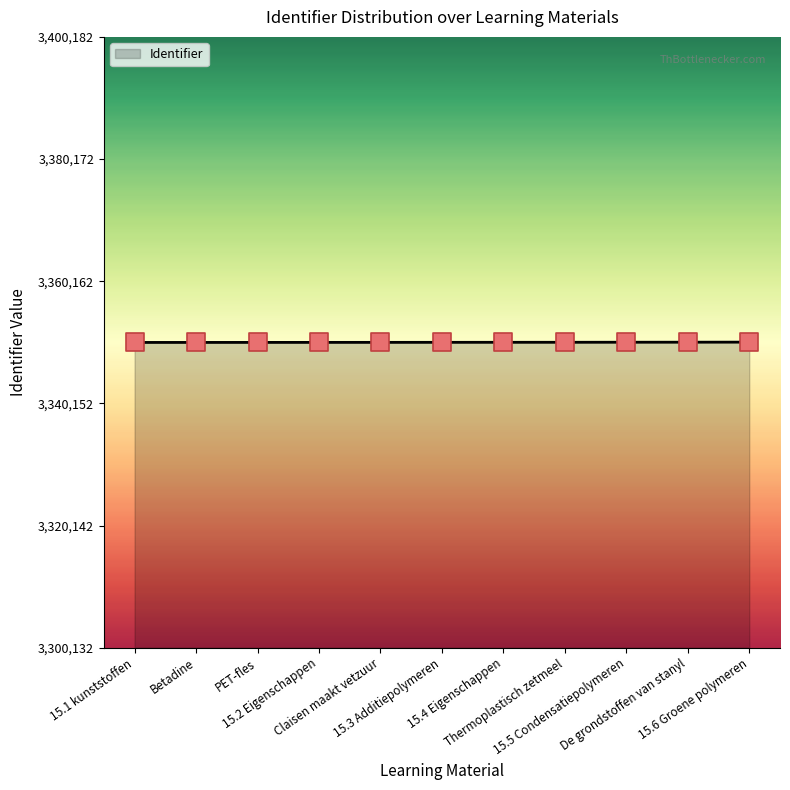

What is the ratio of the value at PET-fles to the value at 15.1 kunststoffen?

1.0